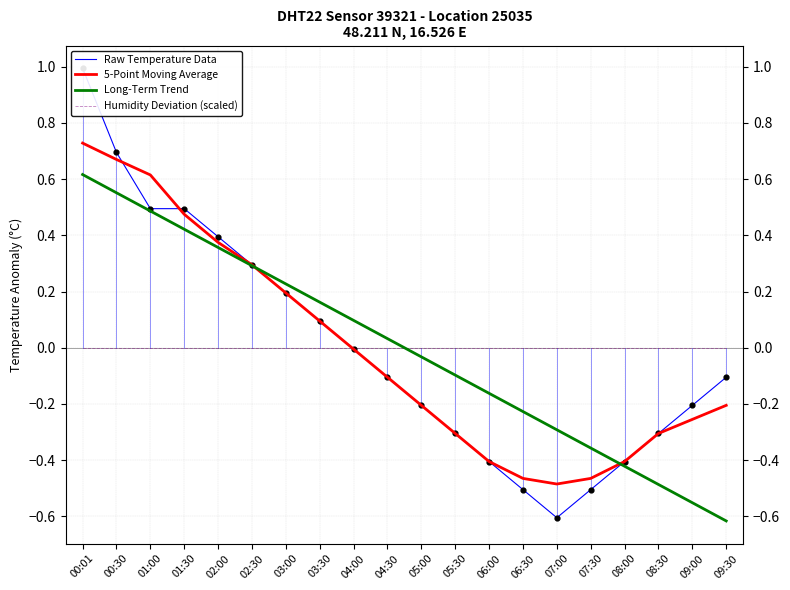

Which series has the largest Y range (max minus min)?

Raw Temperature Data